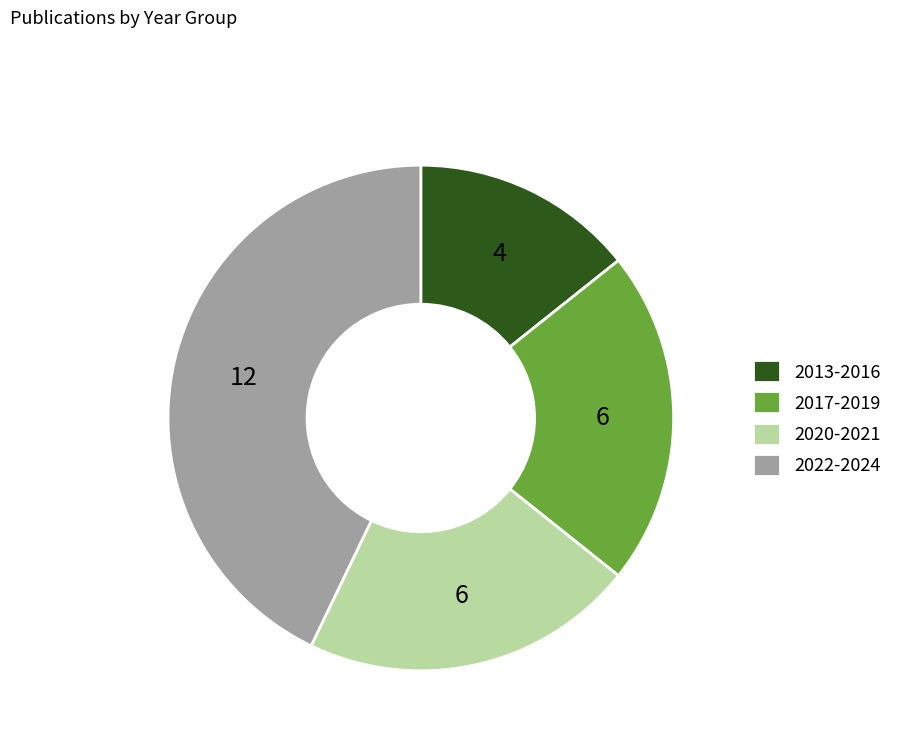

Which category has the biggest portion of the pie?

2022-2024